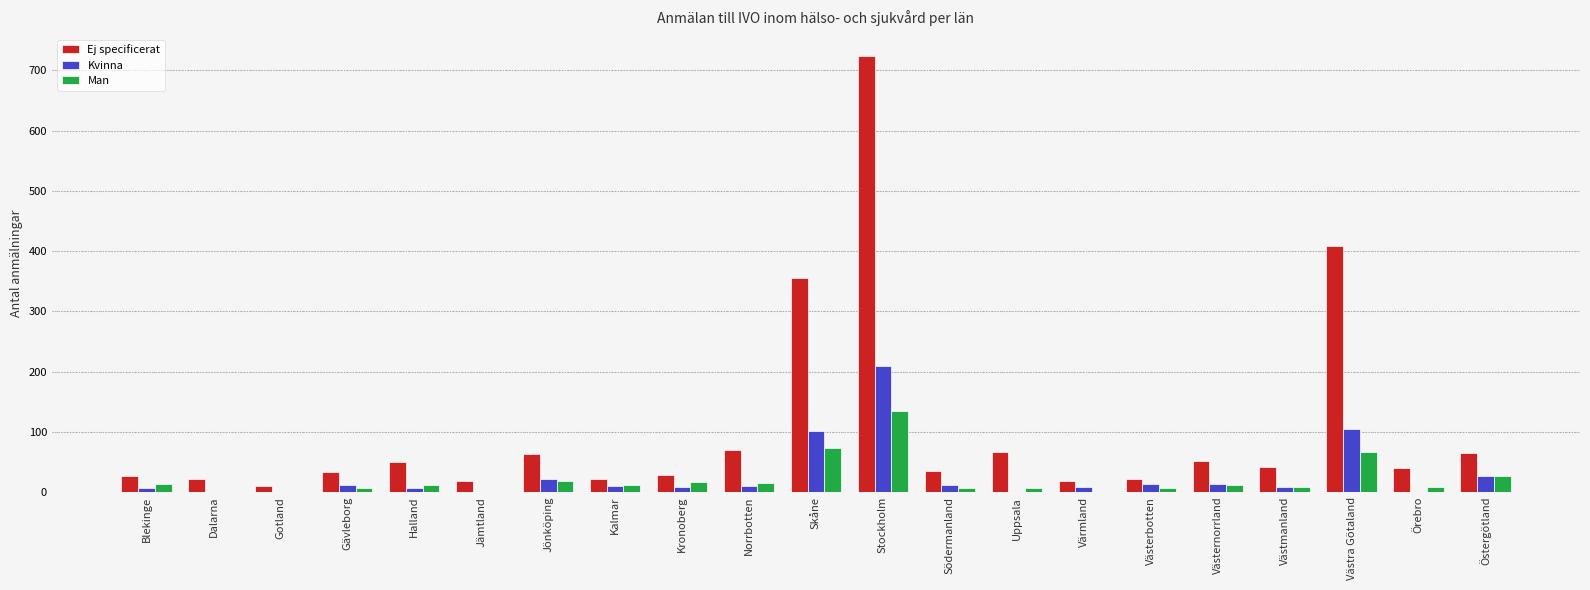

True or false: Kvinna has a value of 297 at Stockholm.

False